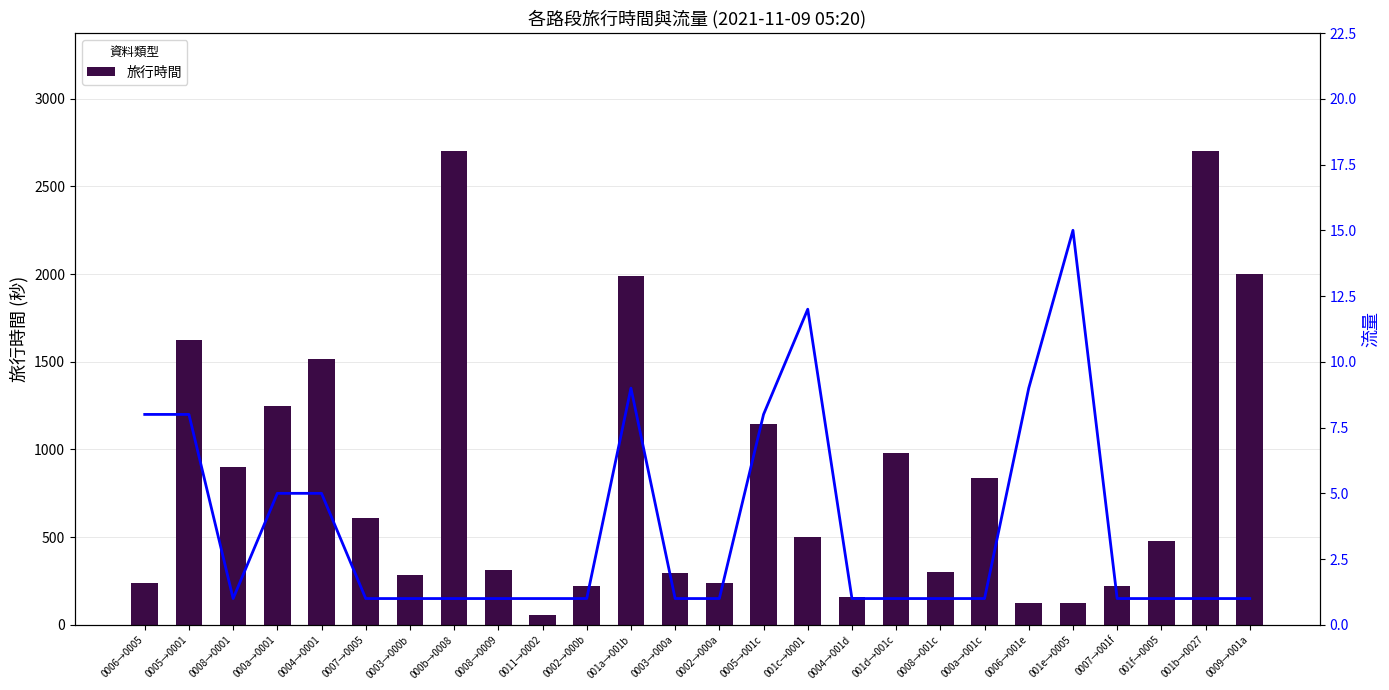

At which category is the sum across all series the highest?

000b→0008